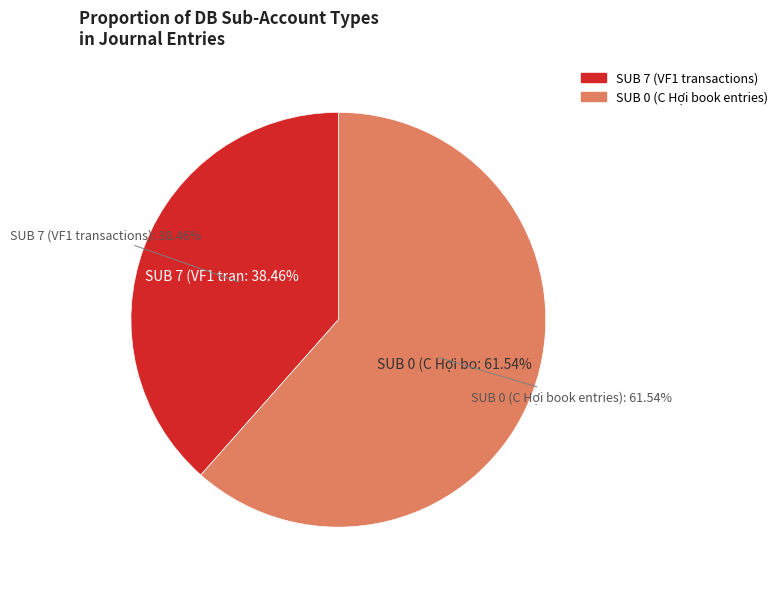

The ACCRUAL ANNUAL FEE SSC slice represents 1% of the pie. True or false?

False